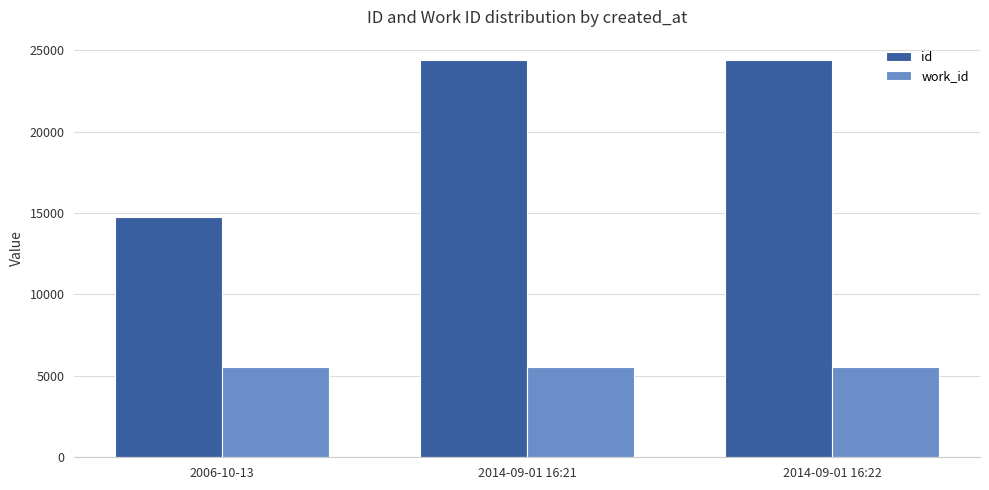

True or false: id has a value of 24422 at 2014-09-01 16:22.

True